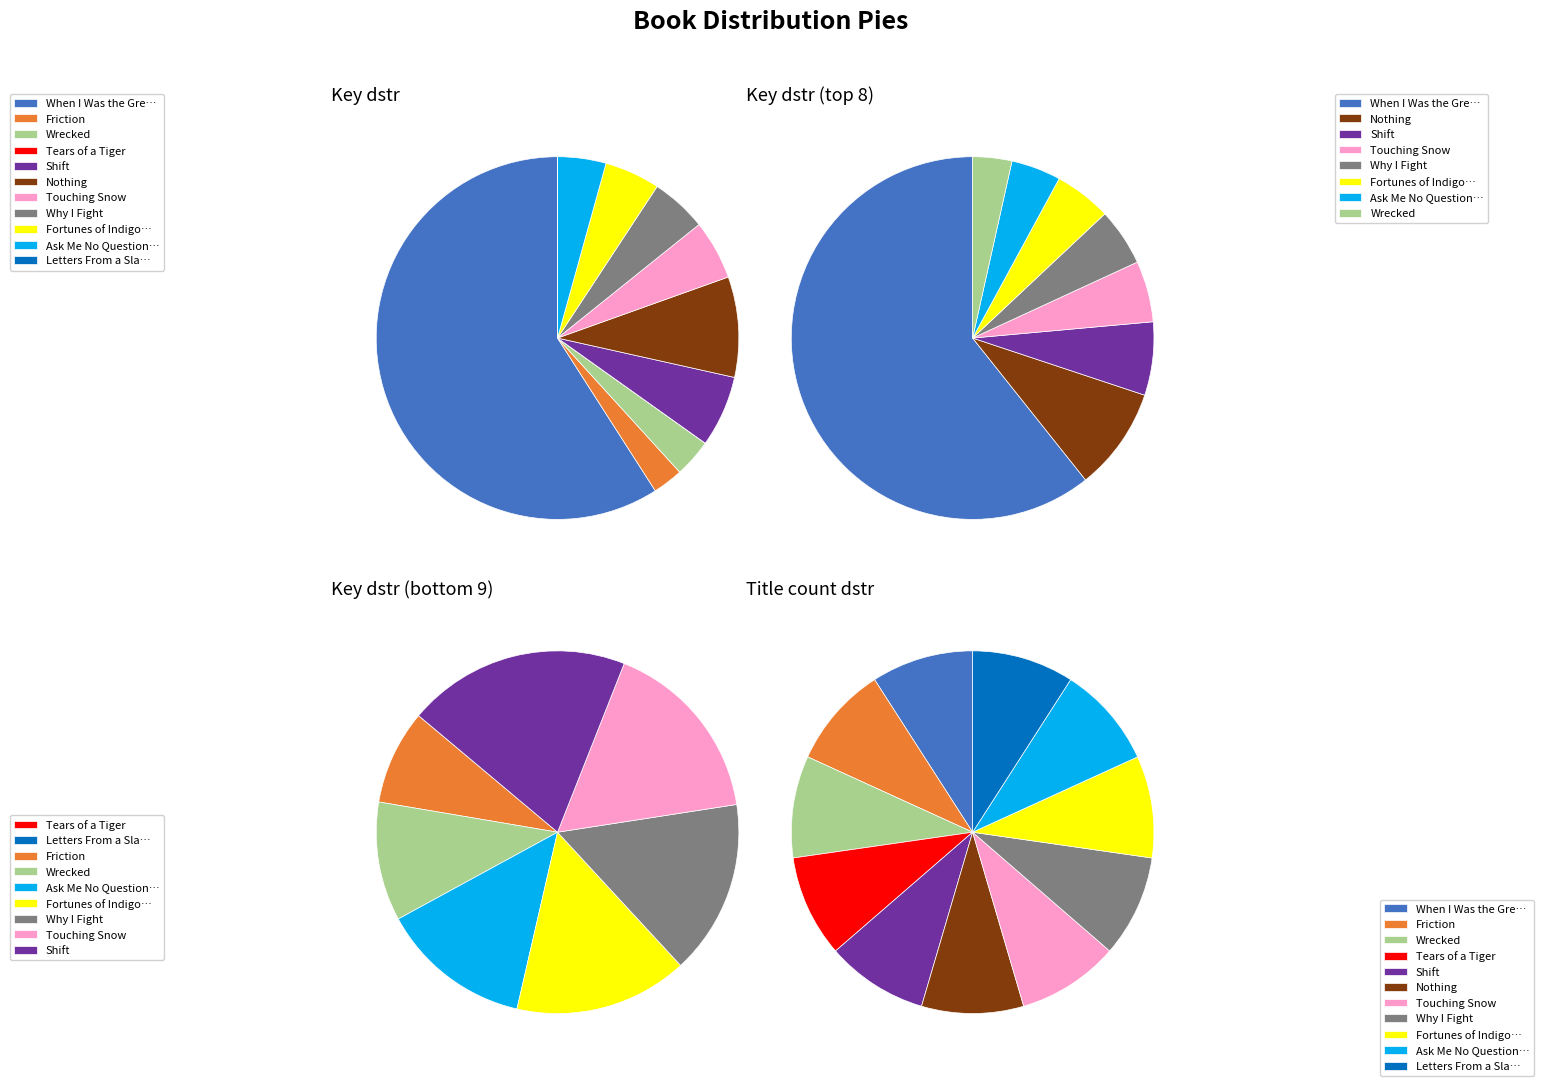

True or false: Tears of a Tiger accounts for 0% of the total.

True